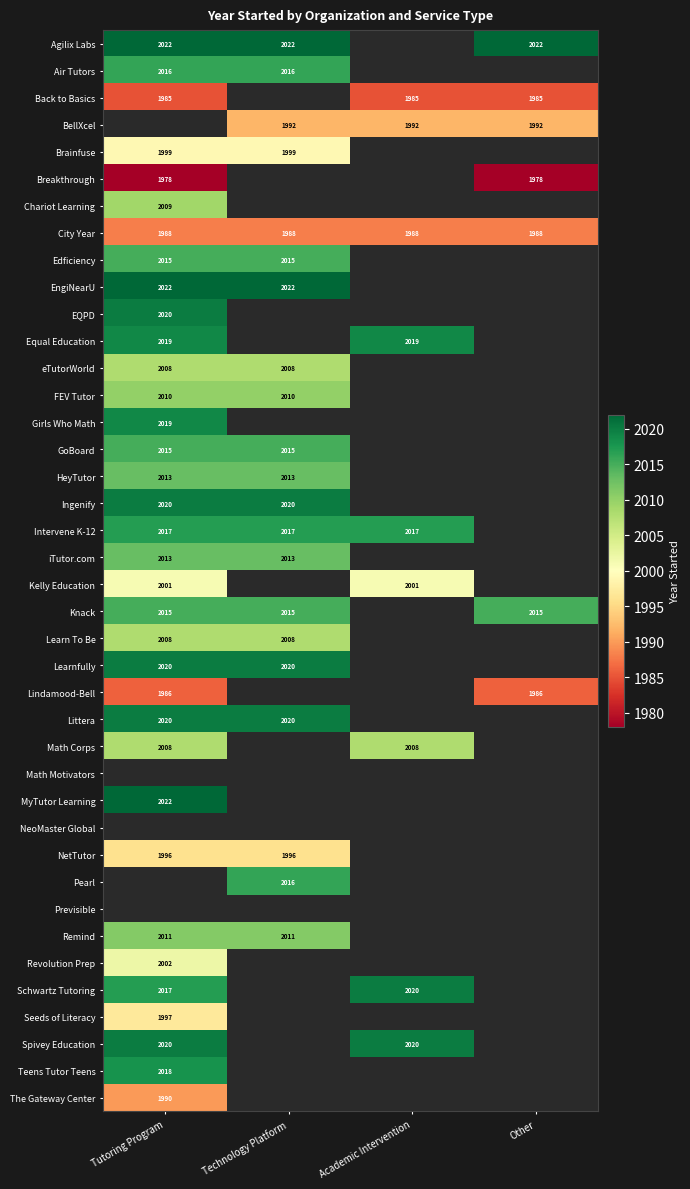

At how many categories does at least one series exceed 2004?

4